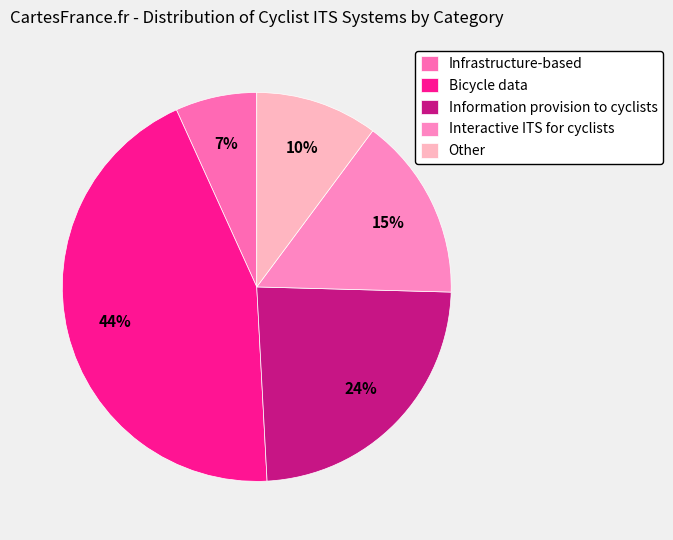

Combined, do Infrastructure-based and Other account for over 50%?

No